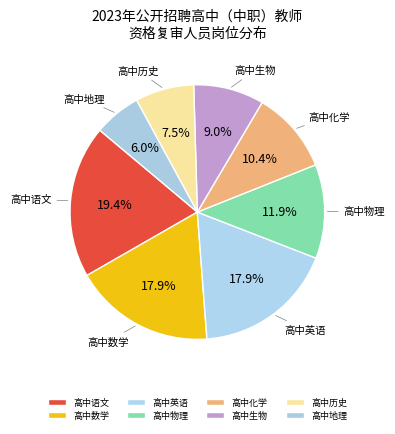

To the nearest percent, what is the combined percentage of 高中语文 and 高中物理?

31%